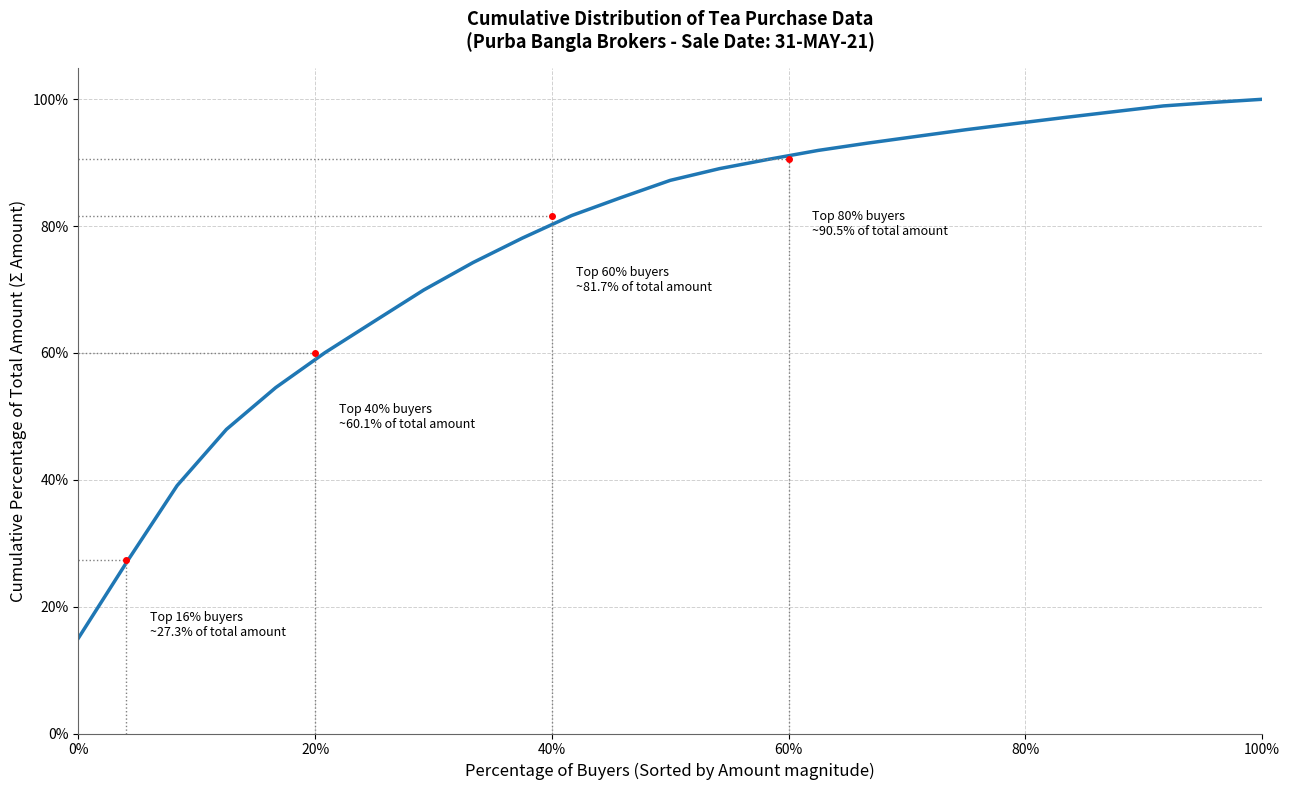

What is the minimum value shown in the chart?

15.1